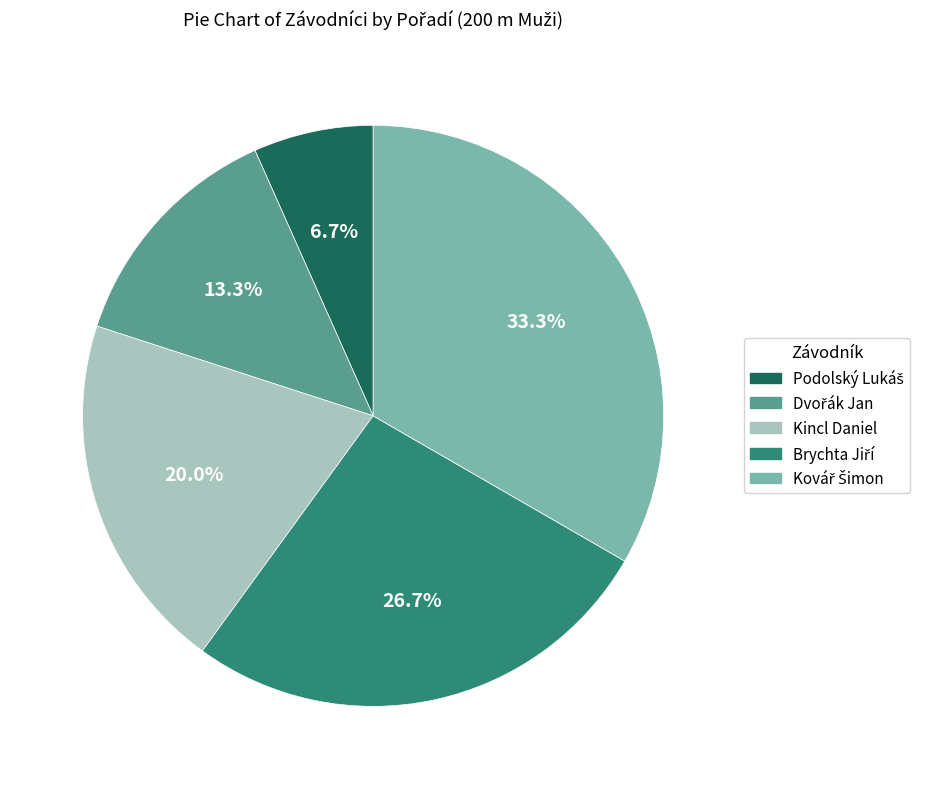

Is there any slice that represents more than half of the pie?

No